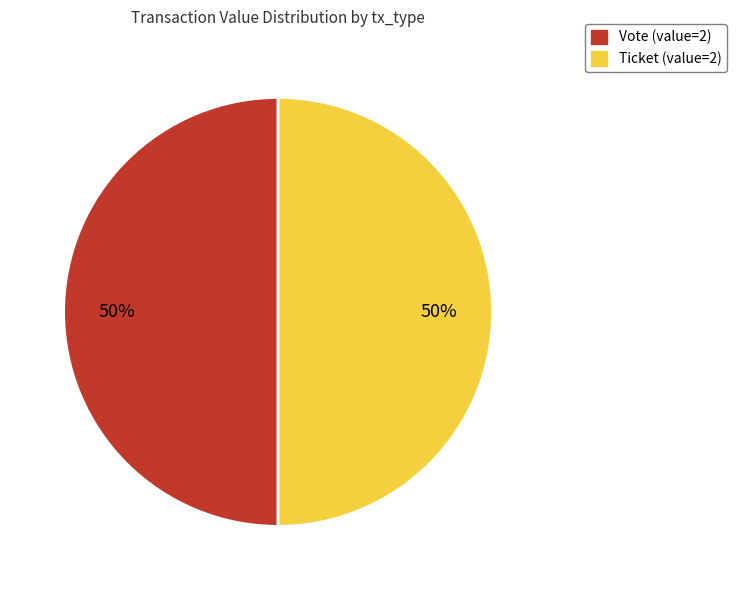

Approximately how many times larger is the value at Vote compared to Ticket?

1.0